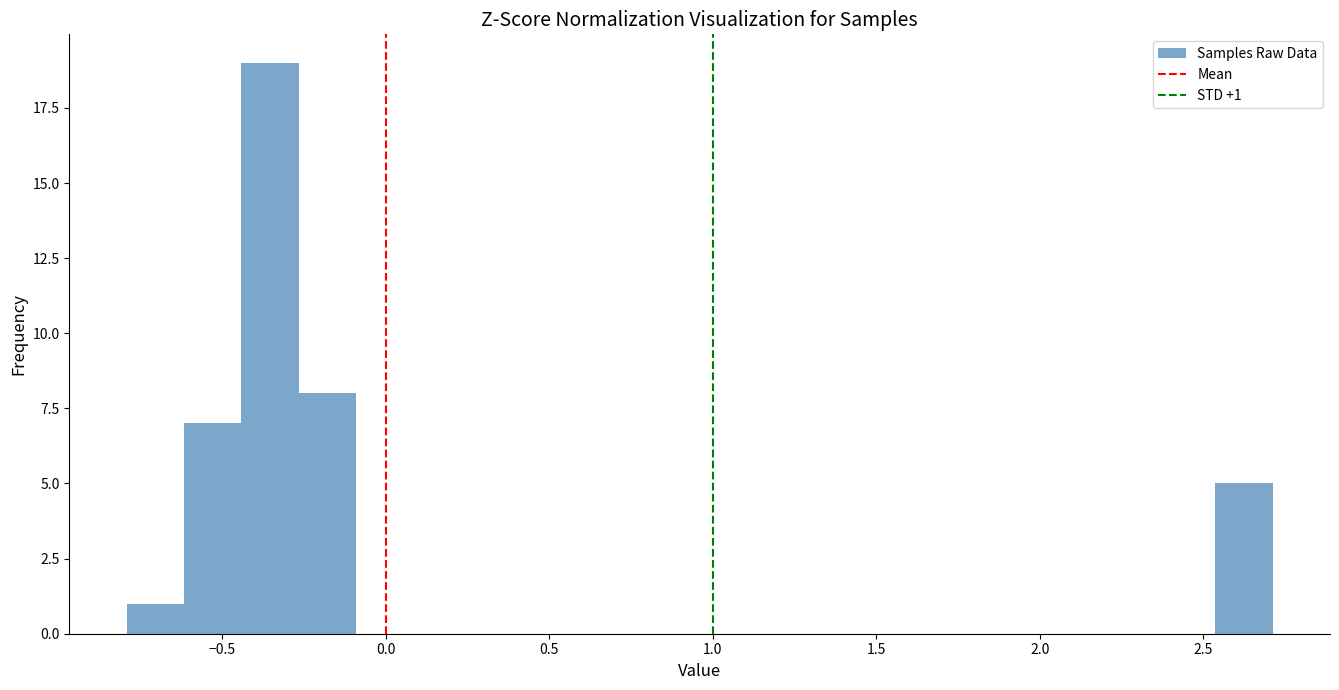

Around what value on the x-axis is the tallest bar? Give the approximate position of its centre, as read against the axis.

-0.35